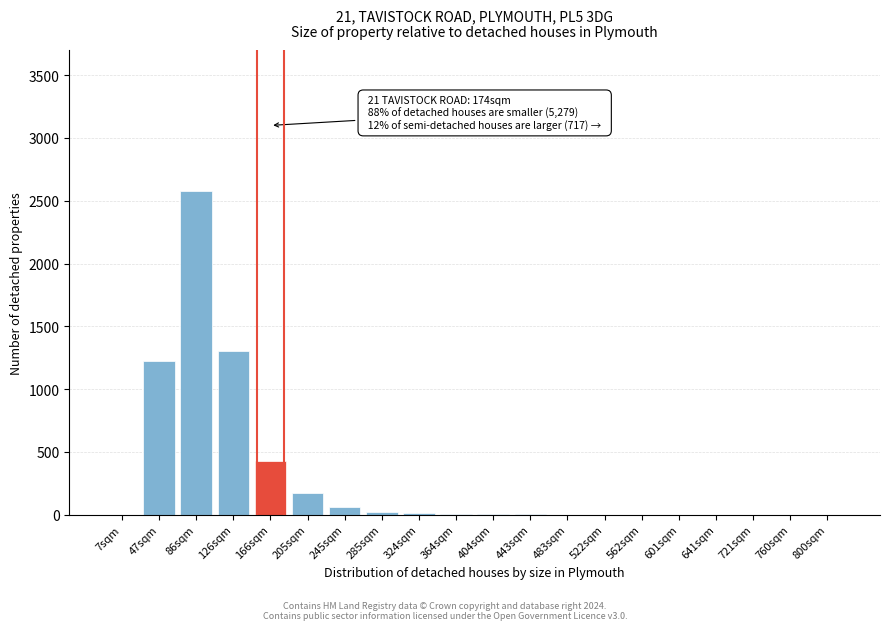

At which category does the chart reach its peak across all series?

86sqm